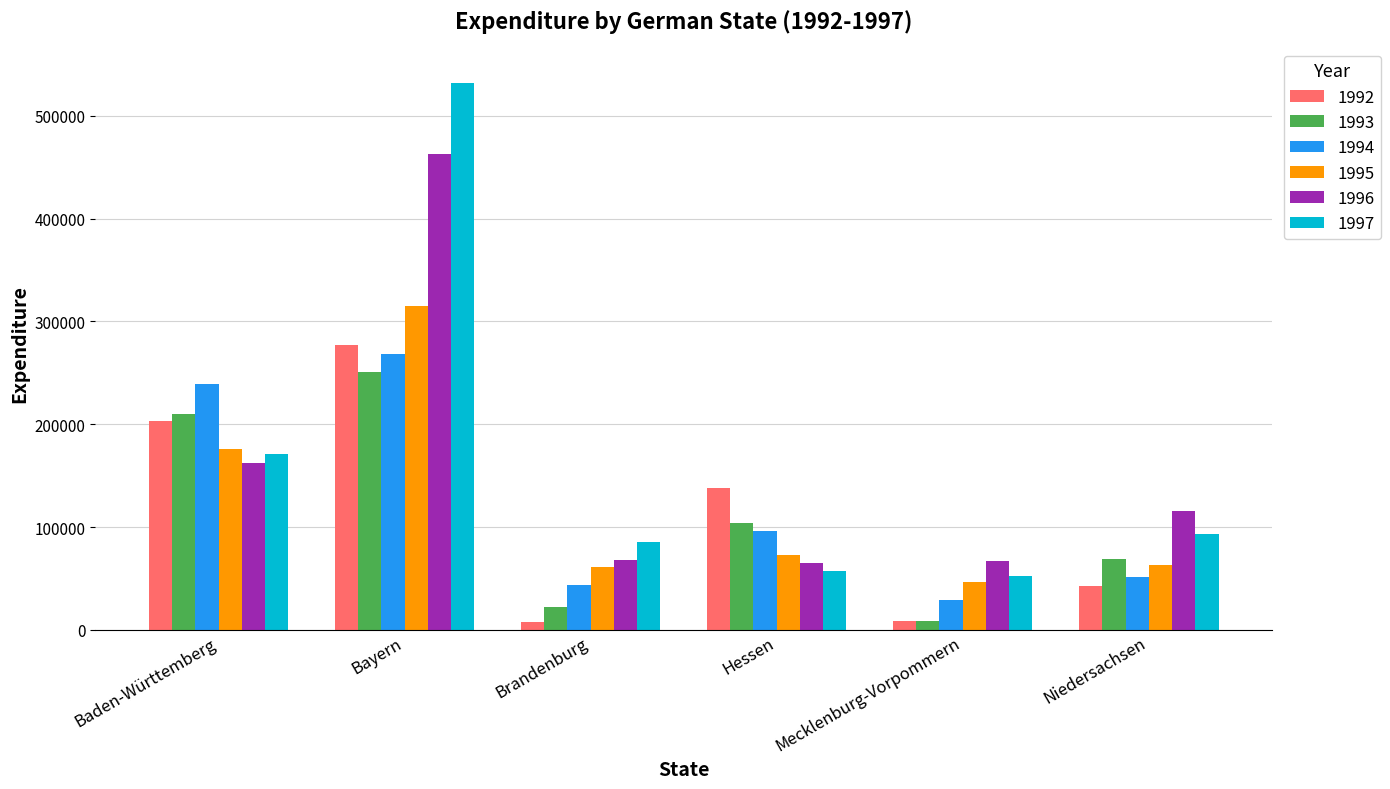

What is the difference between the second highest and second lowest values in the 1995 series?

114787.1